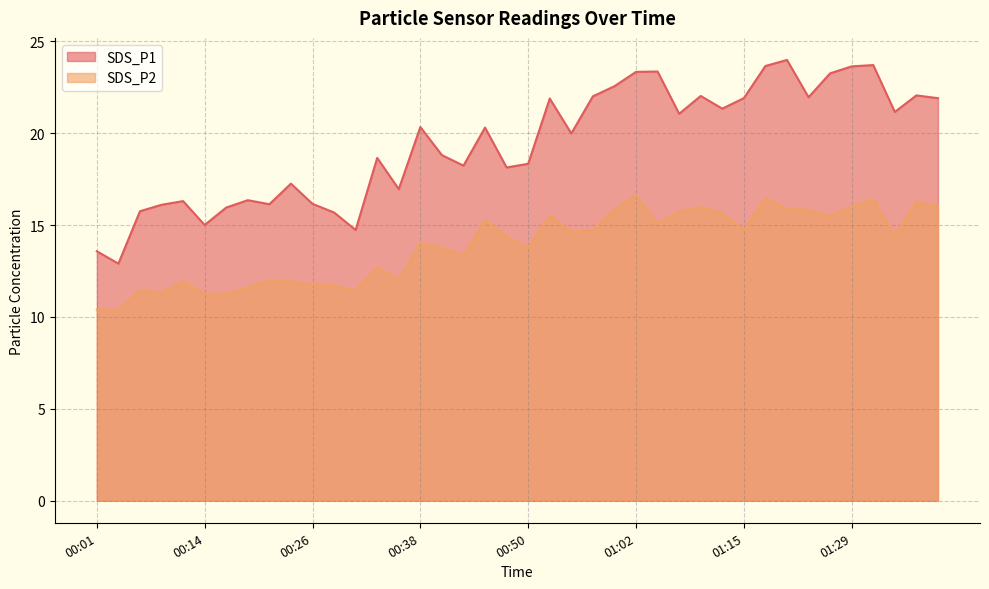

What is the sum of the SDS_P2 values at 01:23 and 01:02?

32.5